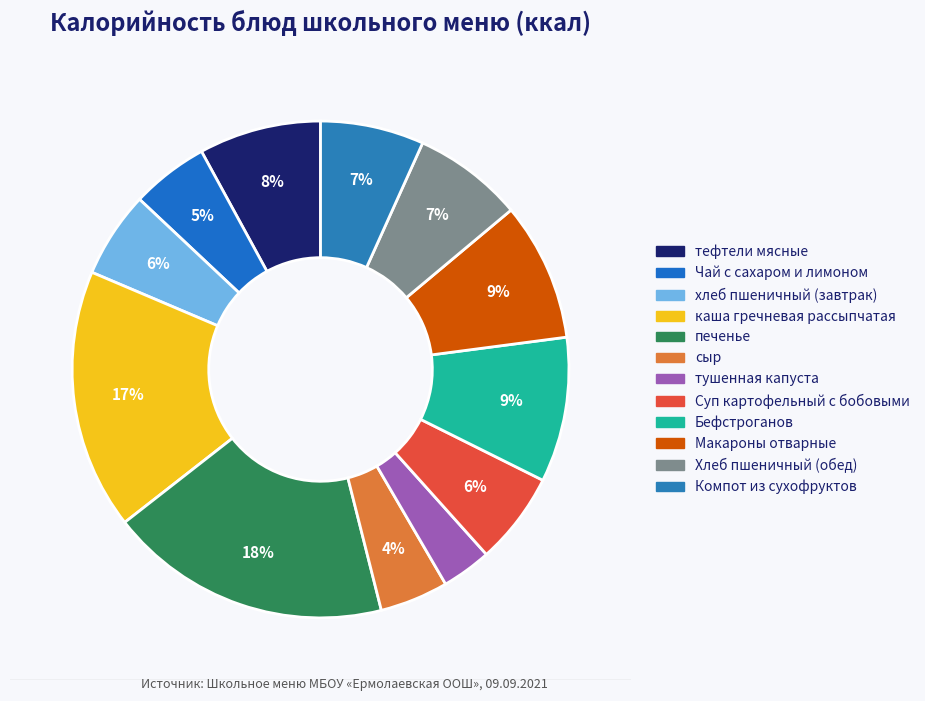

To the nearest percent, what portion does Бефстроганов represent?

9%